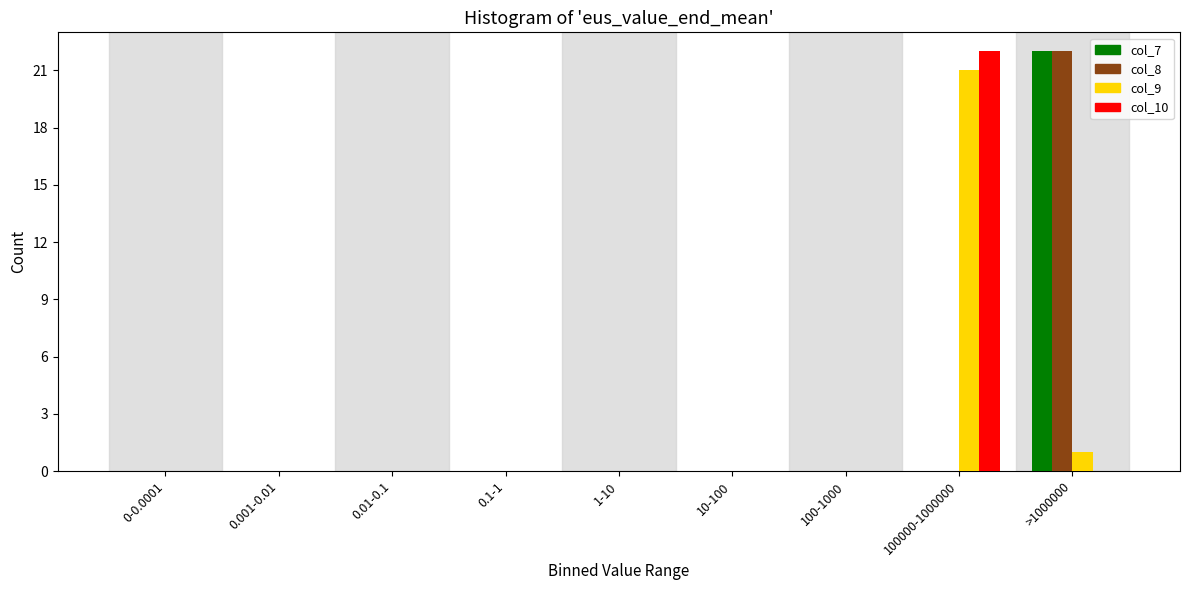

True or false: col_9 has a value of 0 at 0.1-1.

True